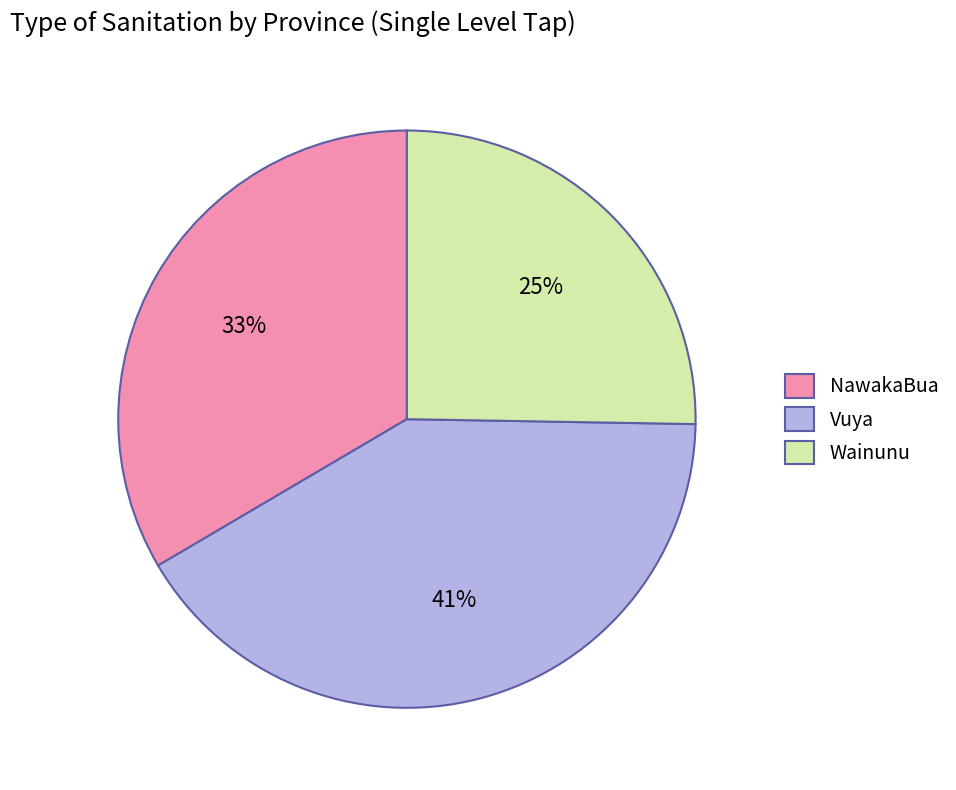

Does Vuya represent more than half of the total?

No